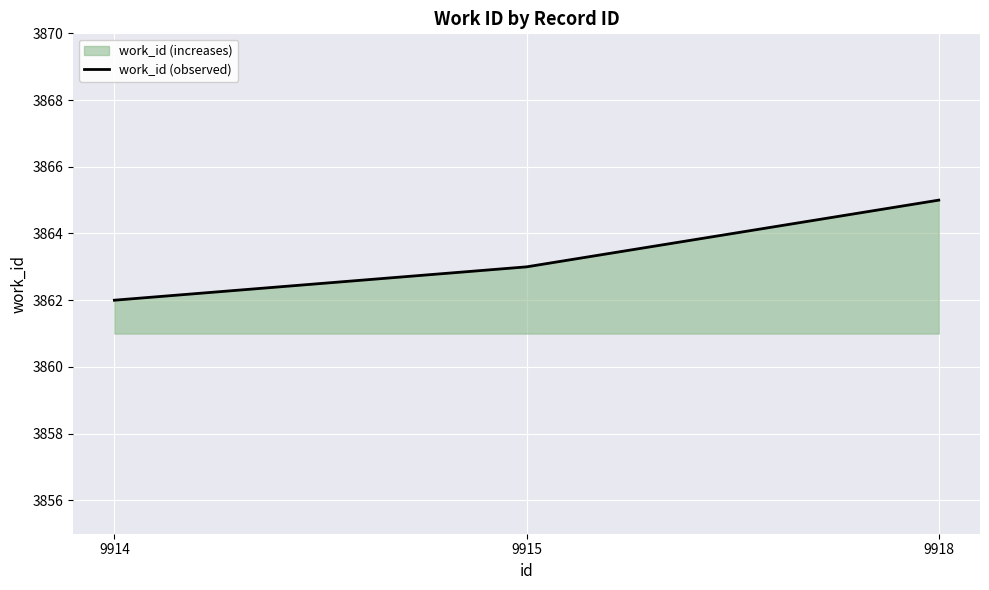

Reading left to right, transcribe all the data shown in this chart.

3862	3863	3865